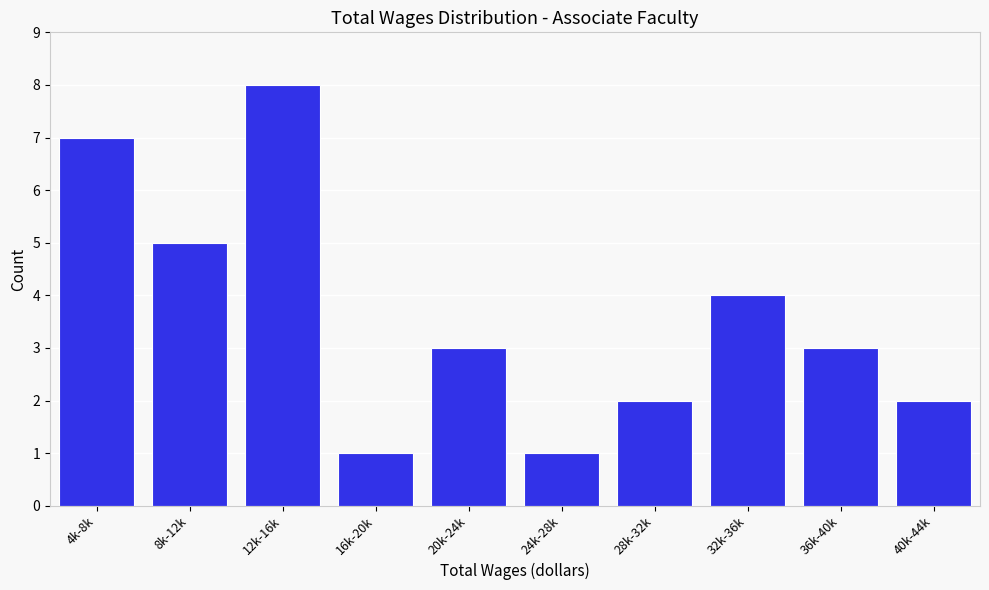

Reading left to right, list all the values displayed in this chart.

4k-8k=7	8k-12k=5	12k-16k=8	16k-20k=1	20k-24k=3	24k-28k=1	28k-32k=2	32k-36k=4	36k-40k=3	40k-44k=2